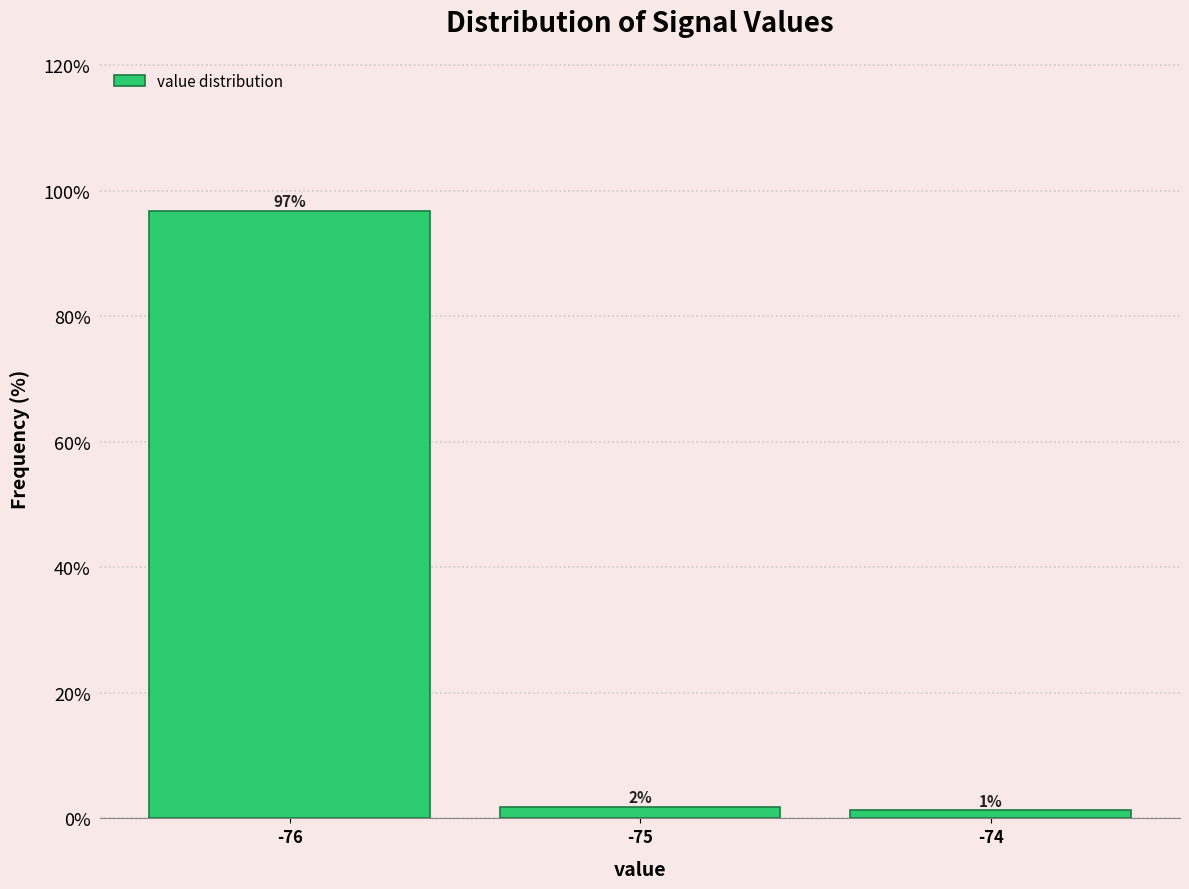

Does the chart contain any negative values?

No